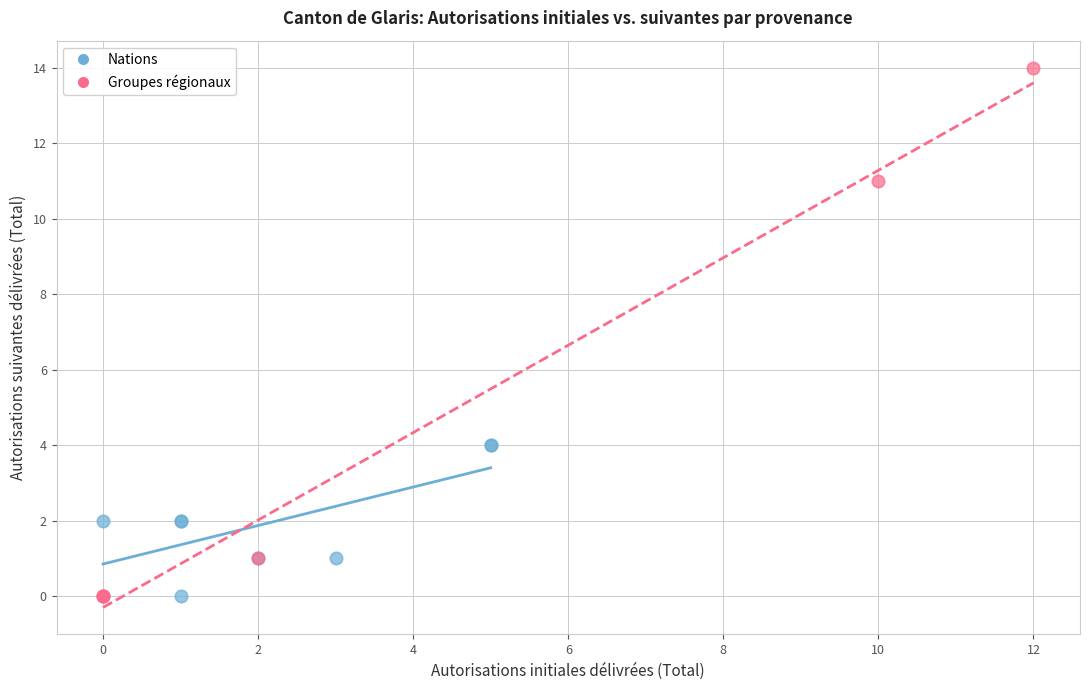

Which series has the largest Y range (max minus min)?

Groupes régionaux